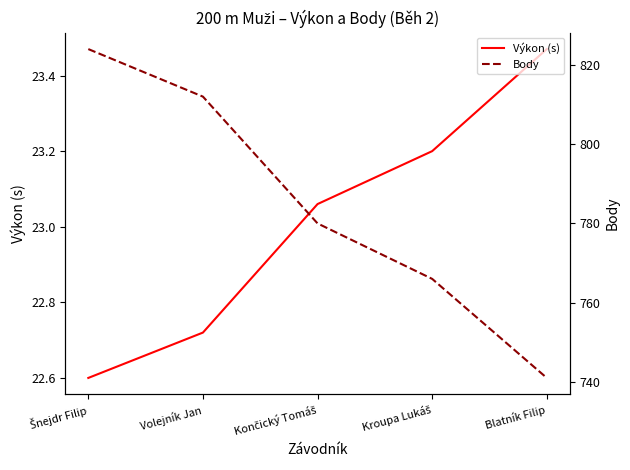

True or false: Body and Výkon (s) intersect in this chart.

False